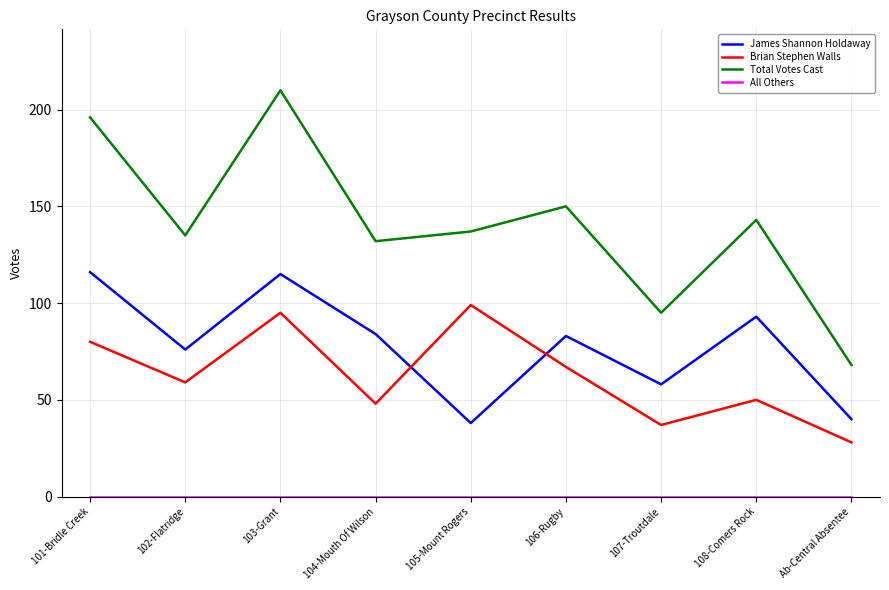

What is the total value across all series at Ab-Central Absentee?

136